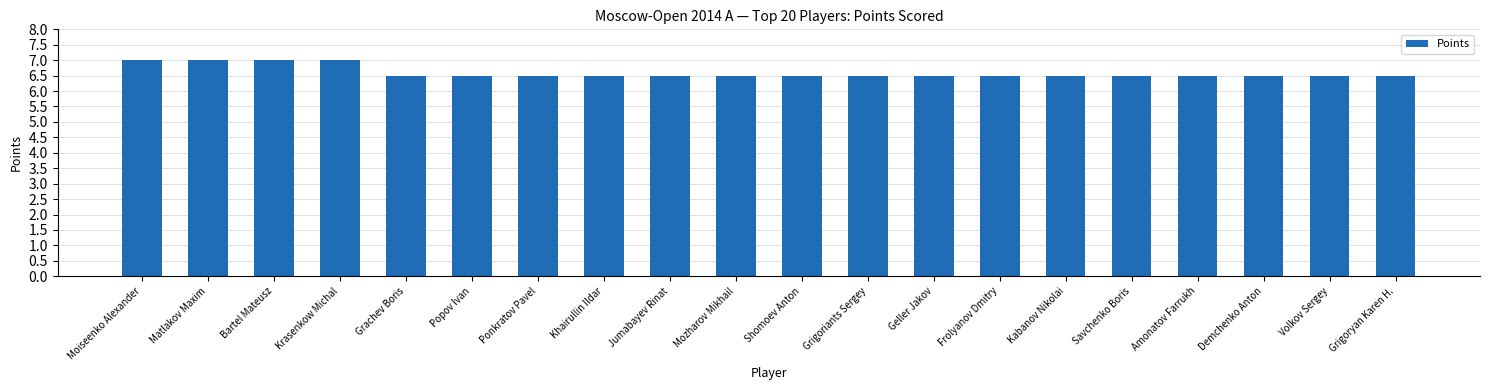

What is the value of the 9th bar from the left?

6.5